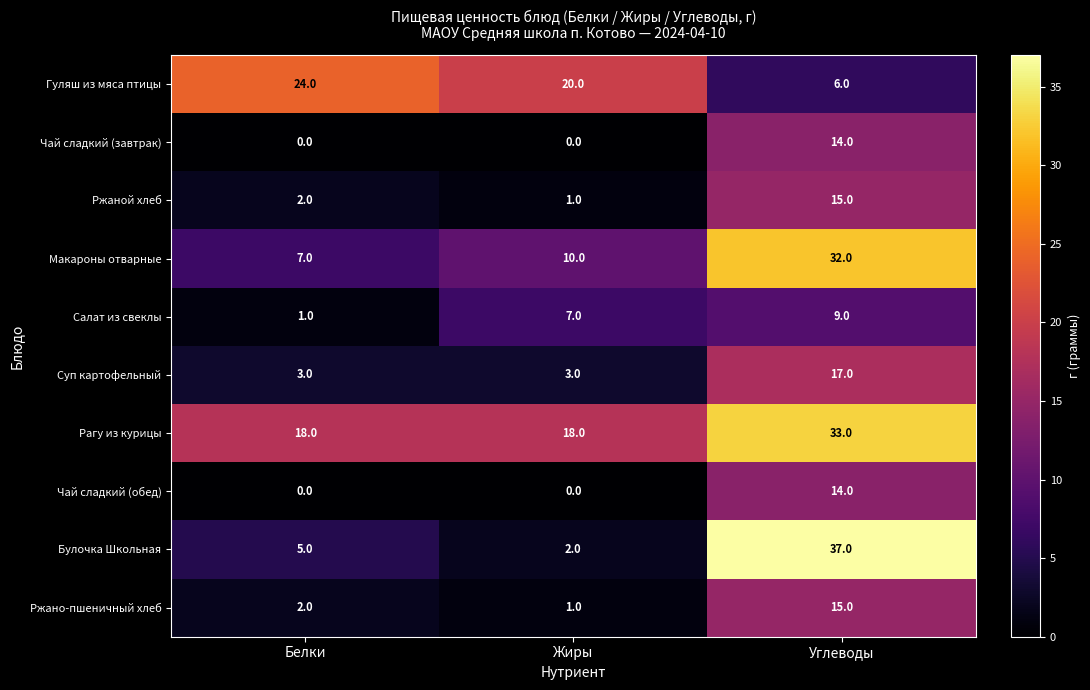

At which label does Булочка Школьная reach its peak?

Углеводы